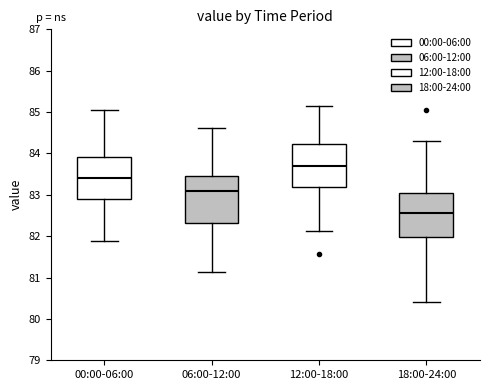

Where does the upper whisker of the box for 12:00-18:00 end on the y-axis? The values are not printed on the chart, so give them approximately, as read against the axis.

85.1